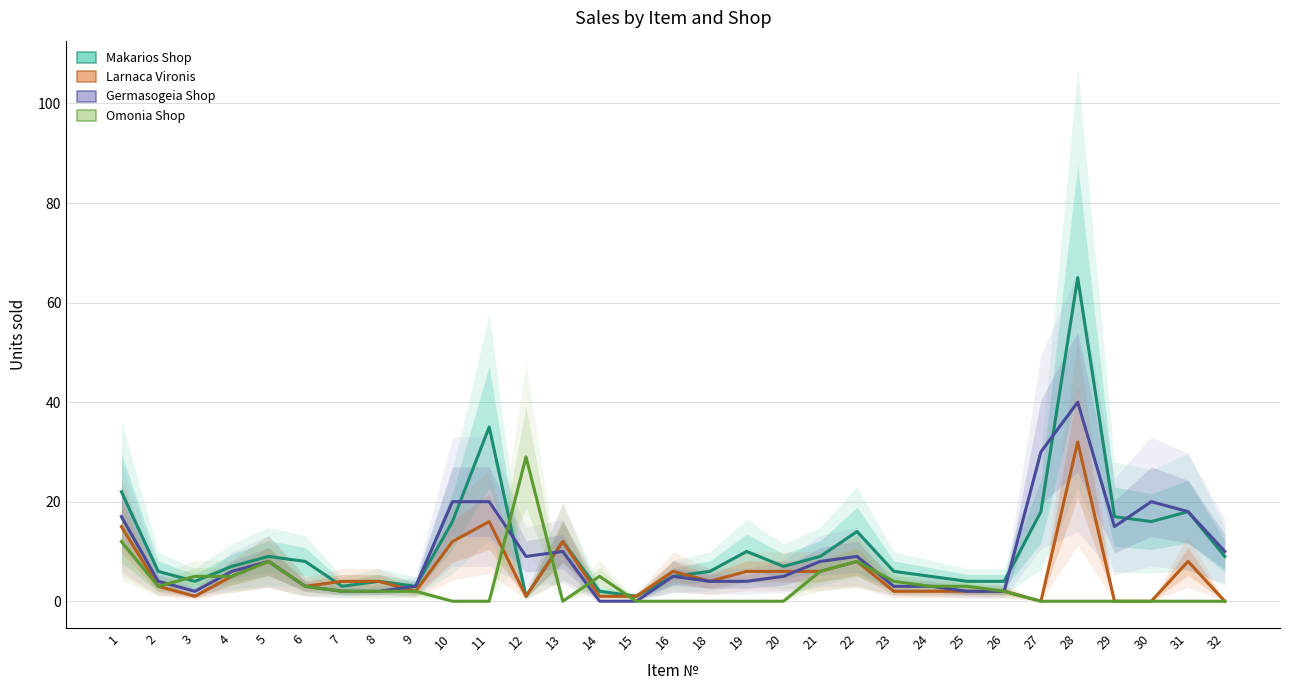

What is the spread (max minus min) of values at 3?

4